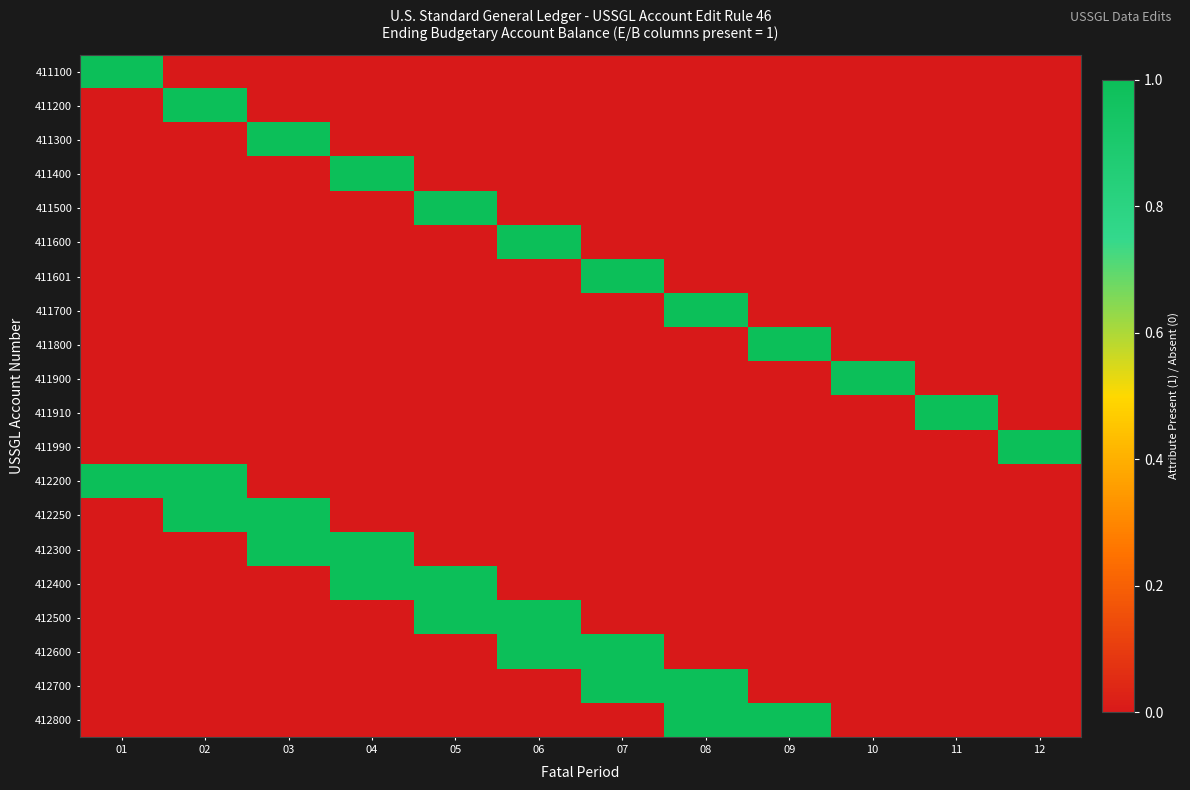

Reading left to right, transcribe all the data shown in this chart.

411100: 01=1	02=0	03=0	04=0	05=0	06=0	07=0	08=0	09=0	10=0	11=0	12=0
411200: 01=0	02=1	03=0	04=0	05=0	06=0	07=0	08=0	09=0	10=0	11=0	12=0
411300: 01=0	02=0	03=1	04=0	05=0	06=0	07=0	08=0	09=0	10=0	11=0	12=0
411400: 01=0	02=0	03=0	04=1	05=0	06=0	07=0	08=0	09=0	10=0	11=0	12=0
411500: 01=0	02=0	03=0	04=0	05=1	06=0	07=0	08=0	09=0	10=0	11=0	12=0
411600: 01=0	02=0	03=0	04=0	05=0	06=1	07=0	08=0	09=0	10=0	11=0	12=0
411601: 01=0	02=0	03=0	04=0	05=0	06=0	07=1	08=0	09=0	10=0	11=0	12=0
411700: 01=0	02=0	03=0	04=0	05=0	06=0	07=0	08=1	09=0	10=0	11=0	12=0
411800: 01=0	02=0	03=0	04=0	05=0	06=0	07=0	08=0	09=1	10=0	11=0	12=0
411900: 01=0	02=0	03=0	04=0	05=0	06=0	07=0	08=0	09=0	10=1	11=0	12=0
411910: 01=0	02=0	03=0	04=0	05=0	06=0	07=0	08=0	09=0	10=0	11=1	12=0
411990: 01=0	02=0	03=0	04=0	05=0	06=0	07=0	08=0	09=0	10=0	11=0	12=1
412200: 01=1	02=1	03=0	04=0	05=0	06=0	07=0	08=0	09=0	10=0	11=0	12=0
412250: 01=0	02=1	03=1	04=0	05=0	06=0	07=0	08=0	09=0	10=0	11=0	12=0
412300: 01=0	02=0	03=1	04=1	05=0	06=0	07=0	08=0	09=0	10=0	11=0	12=0
412400: 01=0	02=0	03=0	04=1	05=1	06=0	07=0	08=0	09=0	10=0	11=0	12=0
412500: 01=0	02=0	03=0	04=0	05=1	06=1	07=0	08=0	09=0	10=0	11=0	12=0
412600: 01=0	02=0	03=0	04=0	05=0	06=1	07=1	08=0	09=0	10=0	11=0	12=0
412700: 01=0	02=0	03=0	04=0	05=0	06=0	07=1	08=1	09=0	10=0	11=0	12=0
412800: 01=0	02=0	03=0	04=0	05=0	06=0	07=0	08=1	09=1	10=0	11=0	12=0